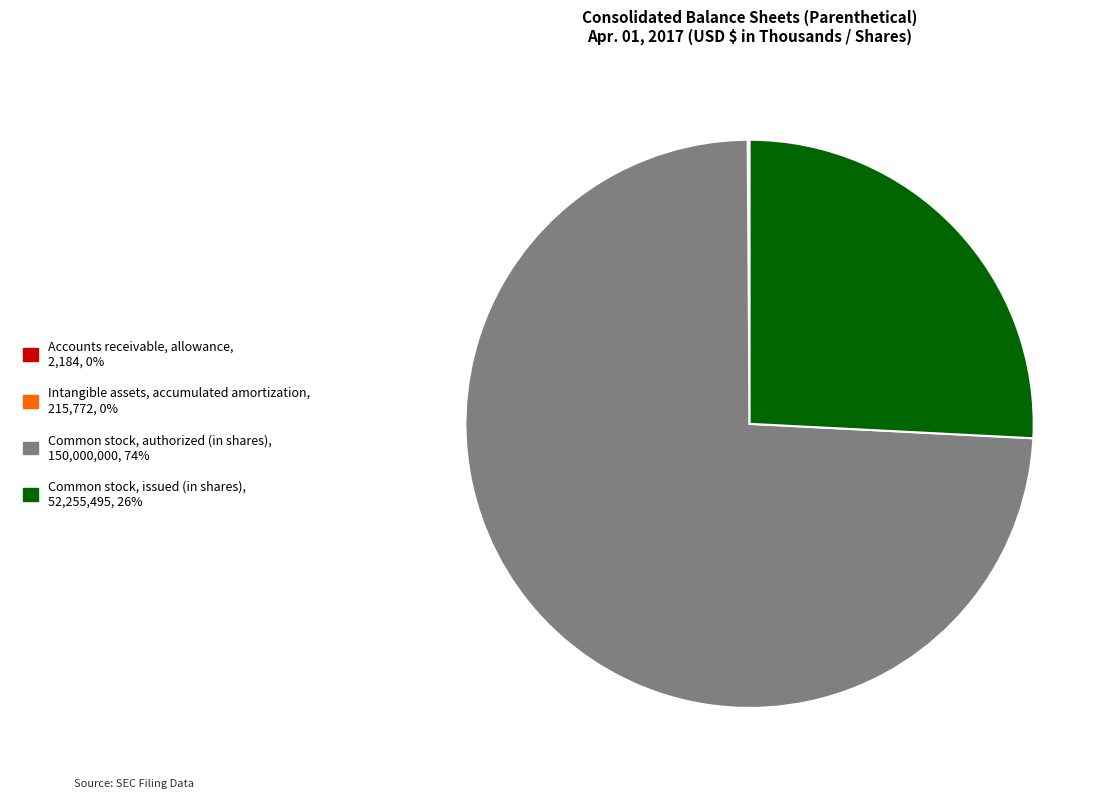

Is there any slice that represents more than half of the pie?

Yes